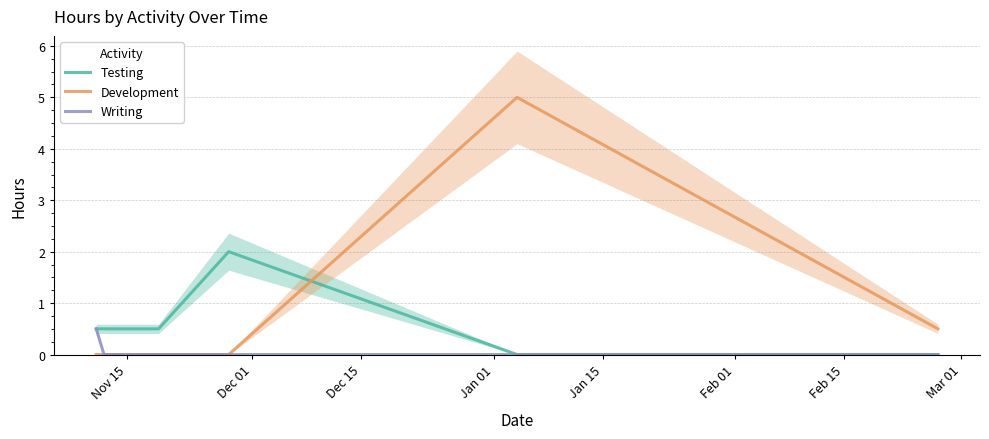

The Testing series shows 0.7 at Dec 15. True or false?

False